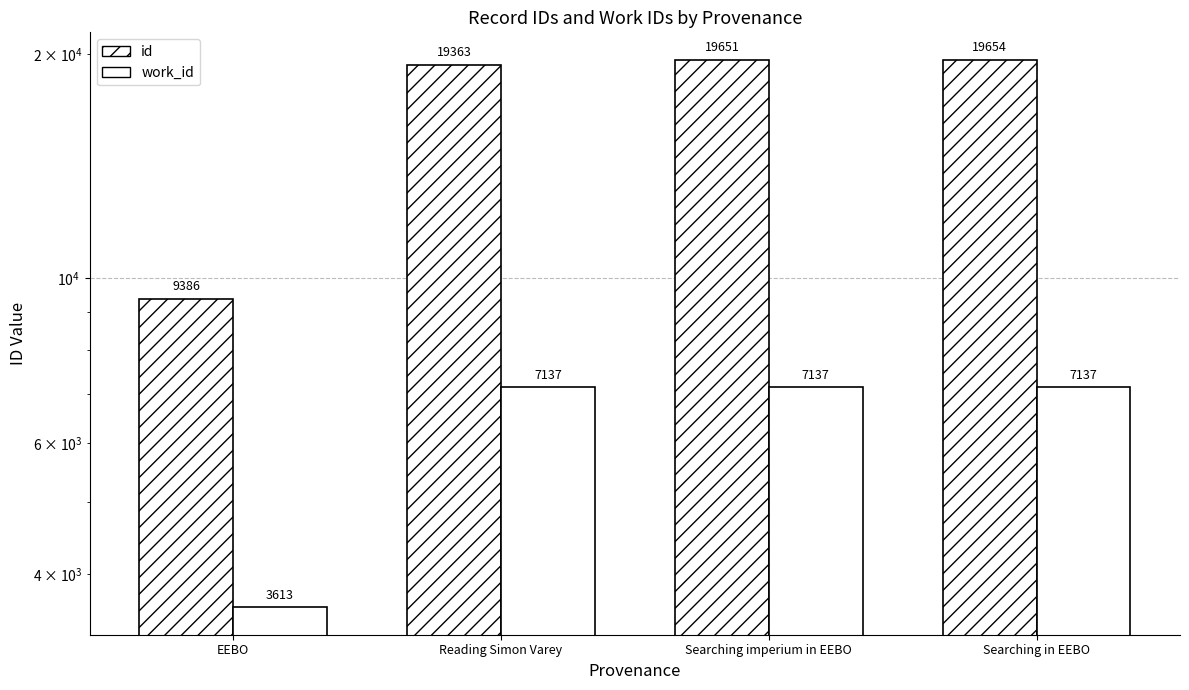

How many bars are there in total?

8